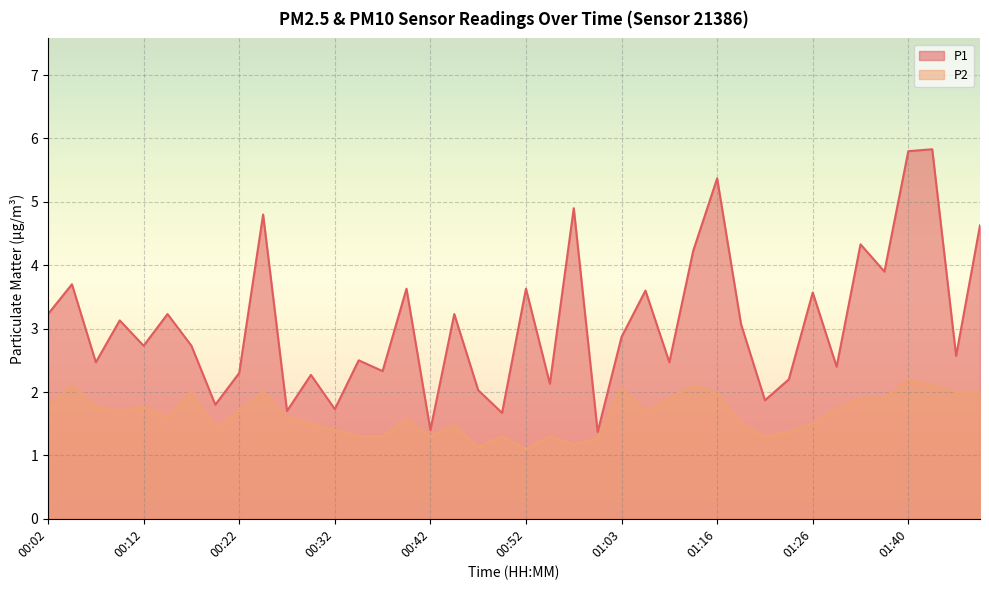

Is the value of P1 at 01:10 greater than the value of P2 at 00:40?

Yes